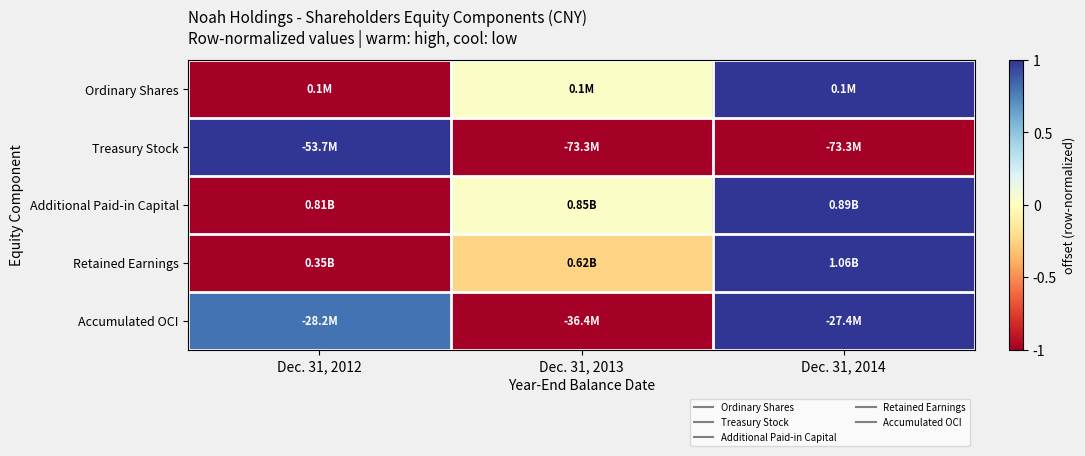

Reading left to right, extract all data points from this chart.

Ordinary Shares: Dec. 31, 2012=-1.0	Dec. 31, 2013=0.0	Dec. 31, 2014=1.0
Treasury Stock: Dec. 31, 2012=1.0	Dec. 31, 2013=-1.0	Dec. 31, 2014=-1.0
Additional Paid-in Capital: Dec. 31, 2012=-1.0	Dec. 31, 2013=0.0	Dec. 31, 2014=1.0
Retained Earnings: Dec. 31, 2012=-1.0	Dec. 31, 2013=-0.2	Dec. 31, 2014=1.0
Accumulated OCI: Dec. 31, 2012=0.8	Dec. 31, 2013=-1.0	Dec. 31, 2014=1.0